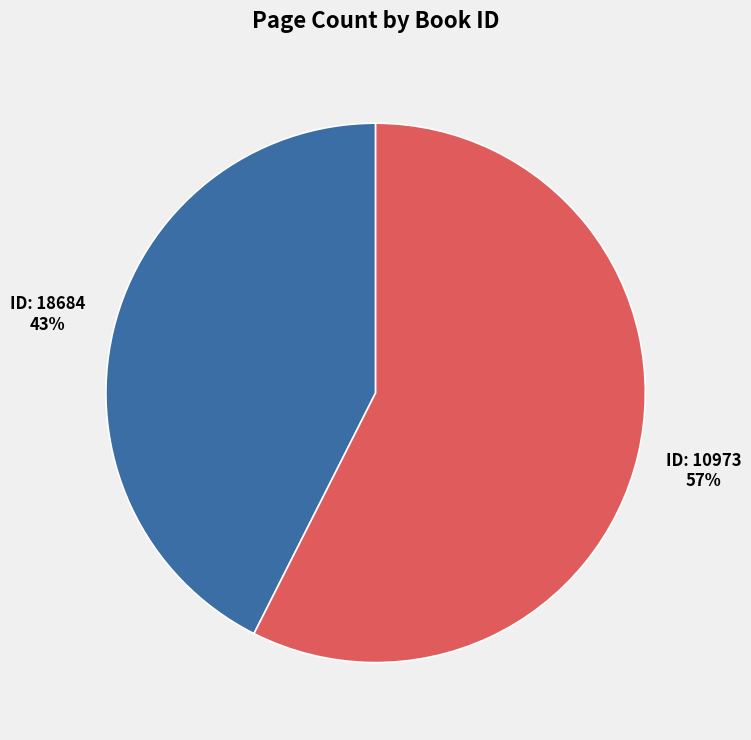

How many slices are in this pie chart?

2